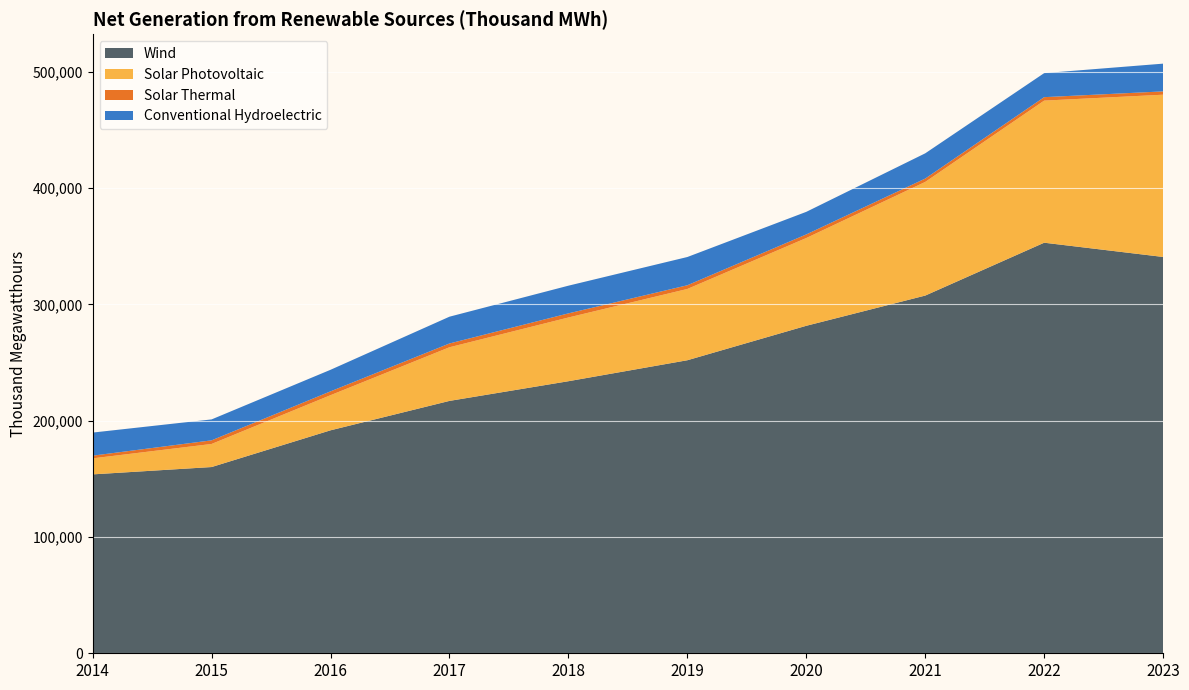

Reading left to right, transcribe all the data shown in this chart.

Estimated Total Solar Photovoltaic: 13769	19841	30194	46128	54796	61290	75464	97717	122184	139513
Estimated Solar Photovoltaic (Small Scale): 0	0	0	0	0	0	0	0	0	0
Solar Photovoltaic (Utility): 13769	19841	30194	46128	54796	61290	75464	97717	122184	139513
Solar Thermal: 2317	3121	3308	3248	3540	3190	3103	2895	2971	2847
Conventional Hydroelectric: 19861	17996	18539	23034	23812	24288	19409	21702	20673	23862
Wind: 153825	160135	191720	217006	233931	251968	281599	307579	353032	340780